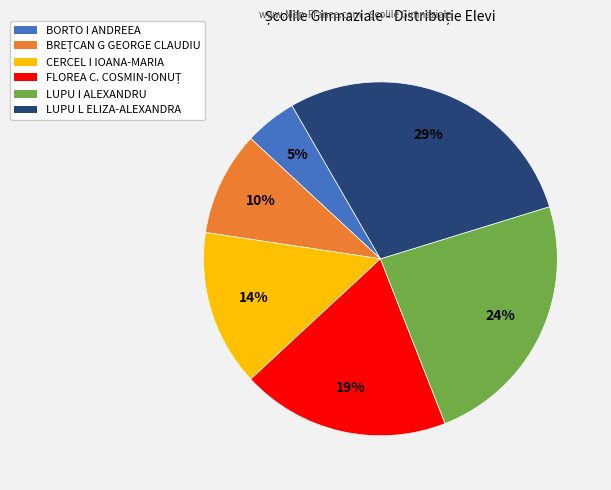

Which category has the smallest portion of the pie?

BORTO I ANDREEA